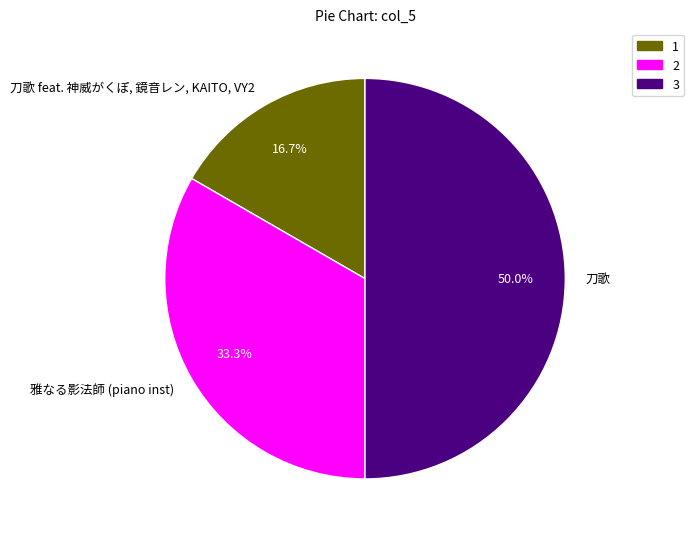

Which slice is the smallest?

刀歌 feat. 神威がくぽ, 鏡音レン, KAITO, VY2